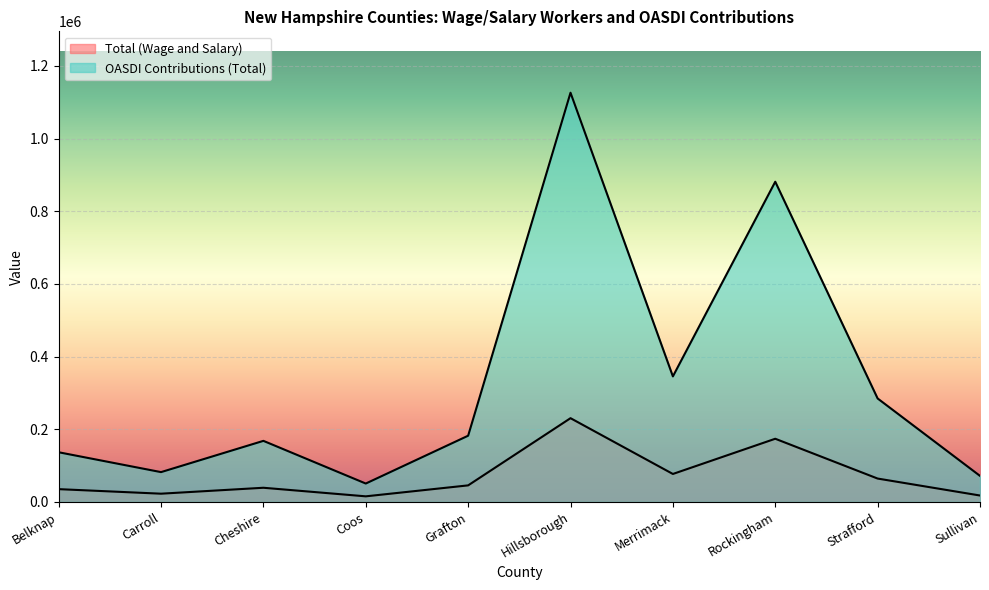

How many interior local peaks does the OASDI Contributions (Total) series have?

3